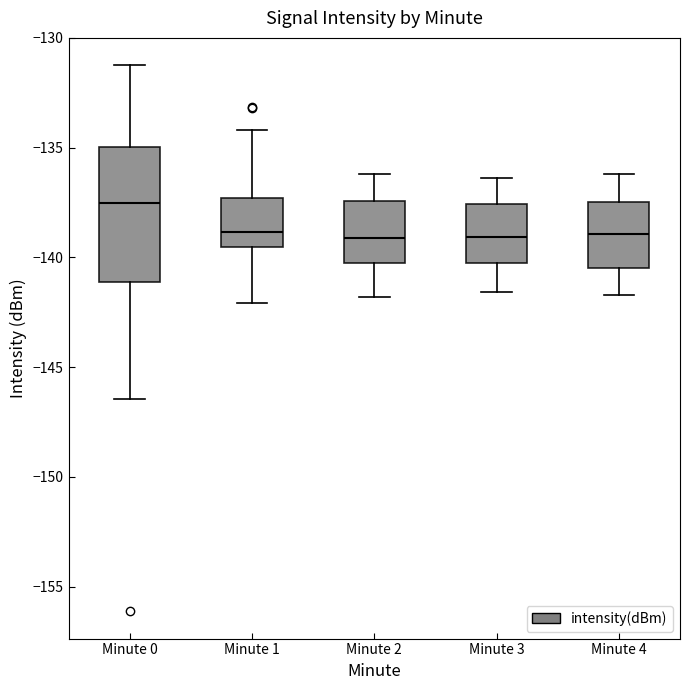

Reading left to right, transcribe this box plot: for each box, give where its median line is, the range the box spans, and where its two whiskers end, as read against the y-axis. The values are not printed on the chart, so give them approximately, as read against the axis.

Minute 0: median -137.5, box -141.0 to -135.0, whiskers -146.5 to -131.0
Minute 1: median -139.0, box -139.5 to -137.5, whiskers -142.0 to -134.0
Minute 2: median -139.0, box -140.5 to -137.5, whiskers -142.0 to -136.0
Minute 3: median -139.0, box -140.0 to -137.5, whiskers -141.5 to -136.5
Minute 4: median -139.0, box -140.5 to -137.5, whiskers -141.5 to -136.0